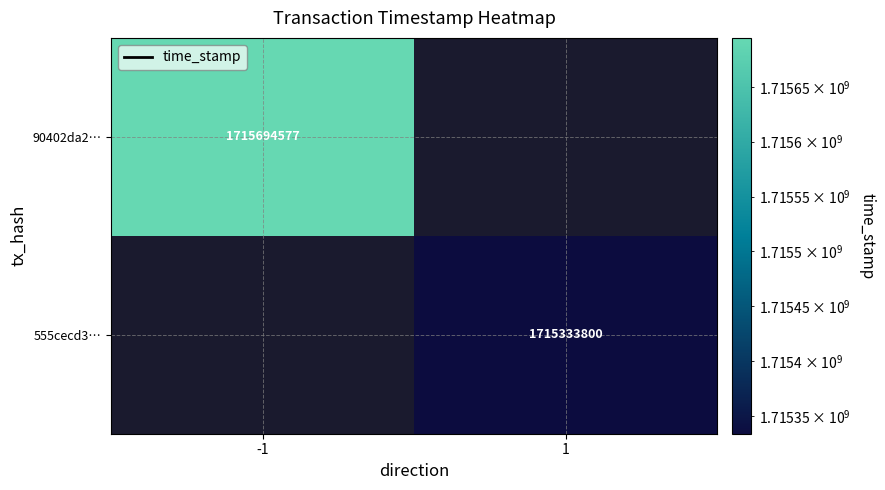

The value of 90402da2… at -1 is 1715694577. True or false?

True